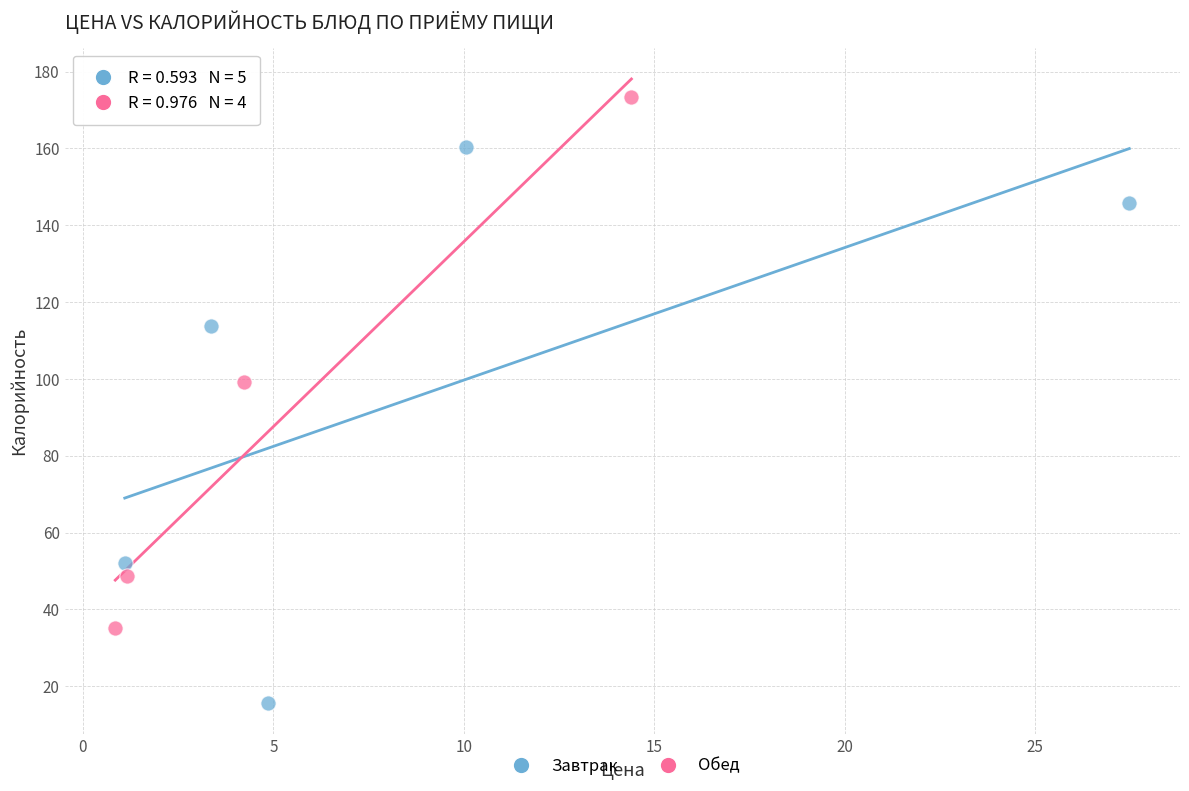

Which series reaches the minimum Y coordinate?

Завтрак